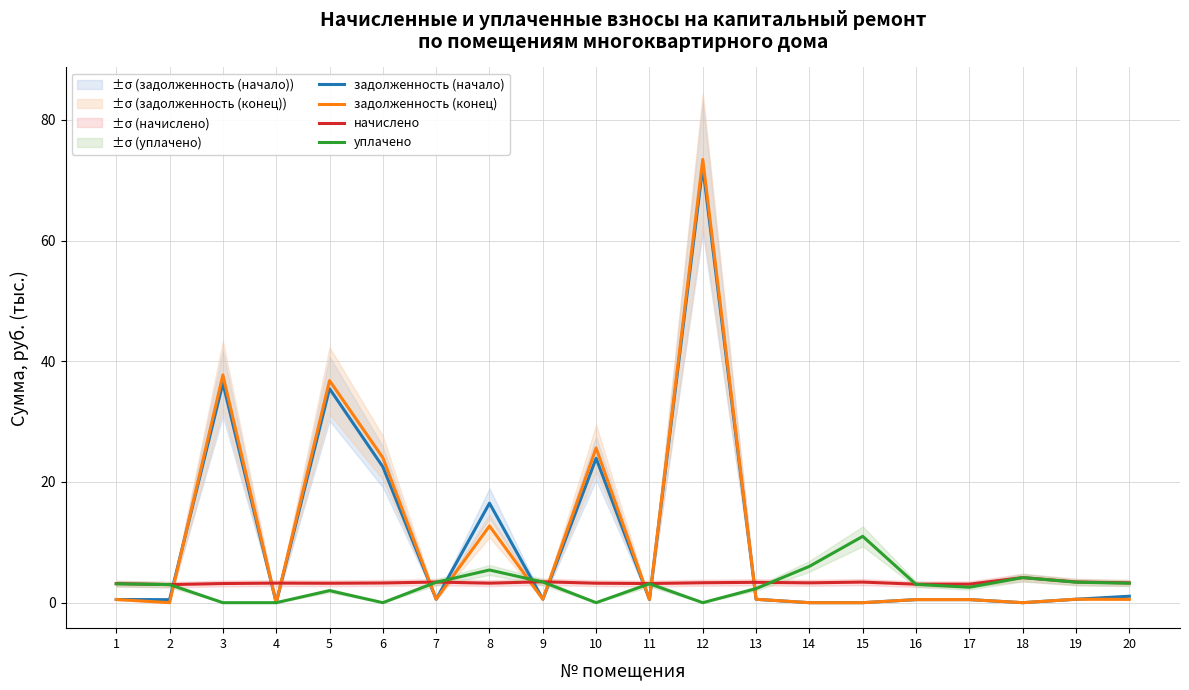

What is the difference between the maximum and minimum values in the уплачено series?

11.0